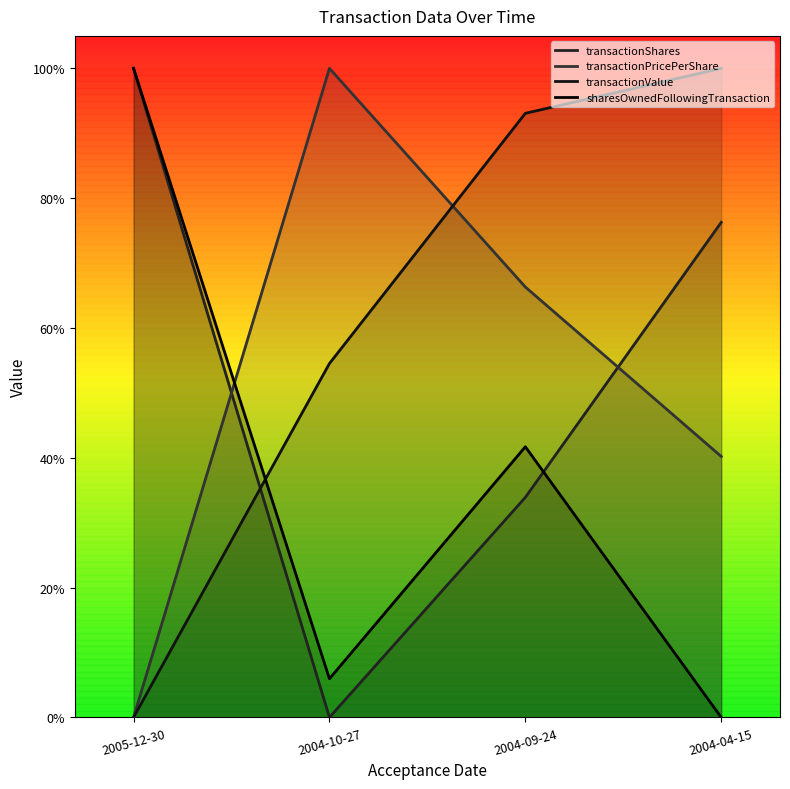

What is the sum of all transactionPricePerShare values?

2.1